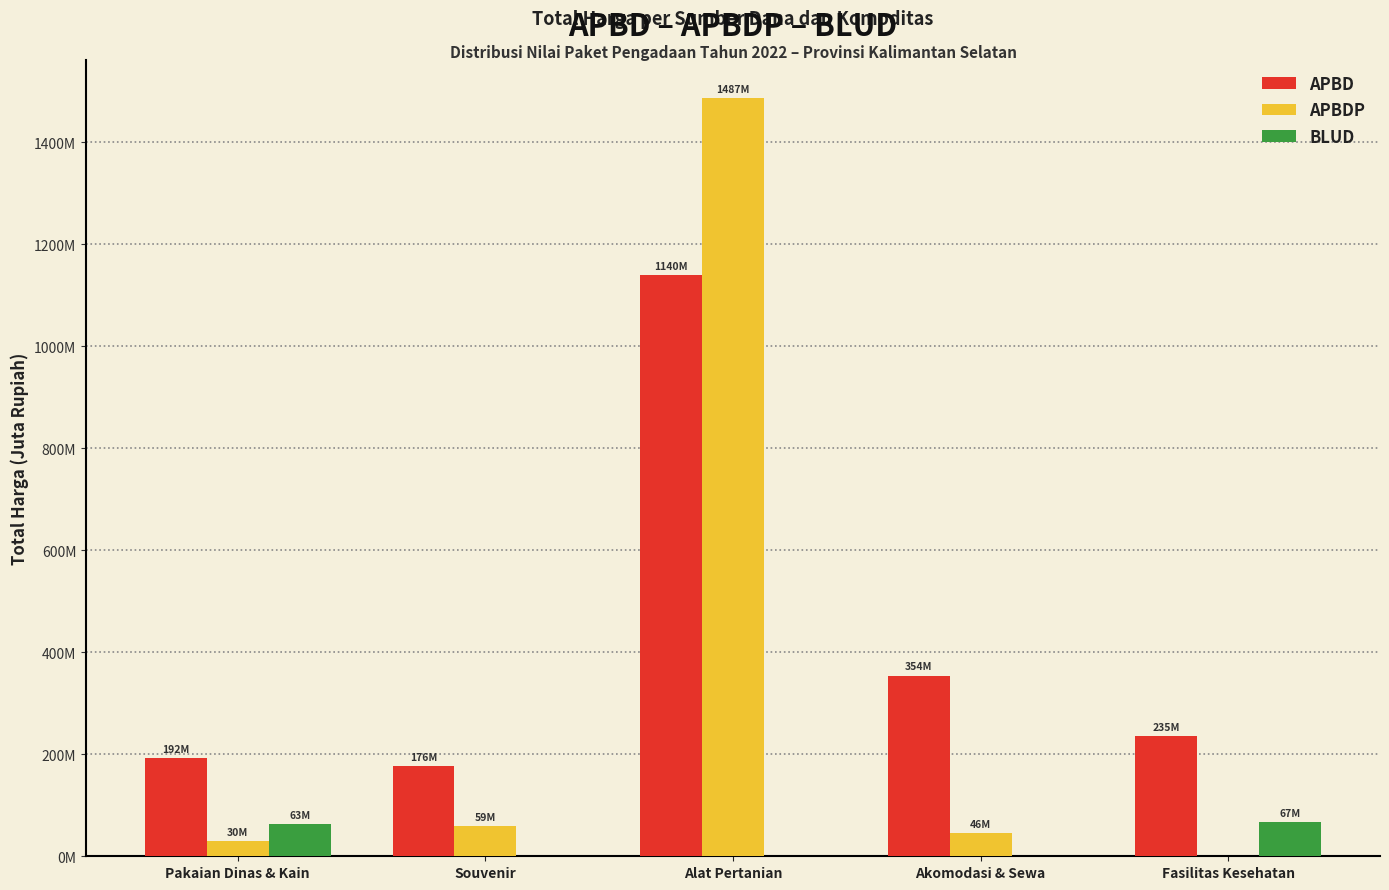

Reading left to right, transcribe all the data shown in this chart.

APBD: 192.3	176.1	1139.6	353.9	235.3
APBDP: 30.3	59.4	1486.8	45.5	0.0
BLUD: 62.9	0.0	0.0	0.0	66.9